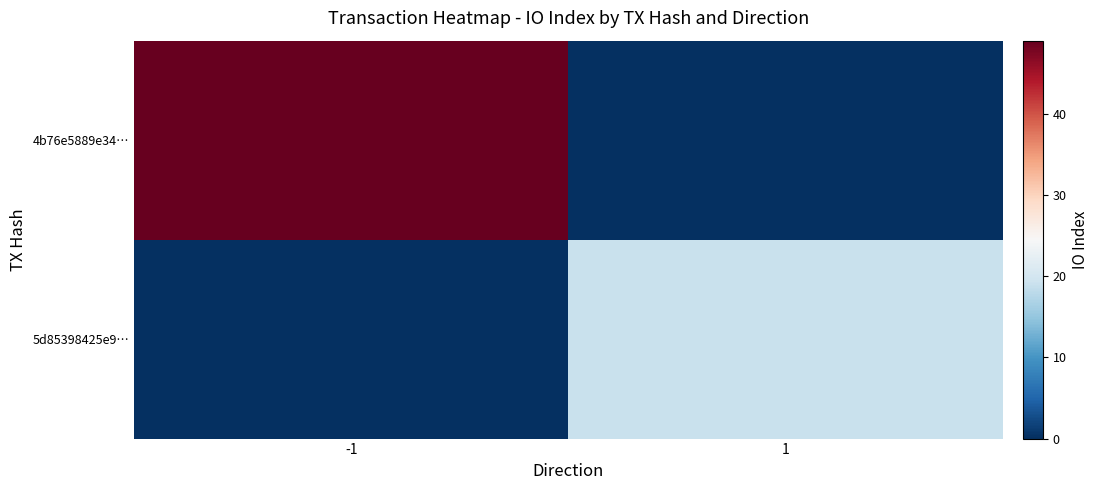

What is the spread (max minus min) of values at 1?

19